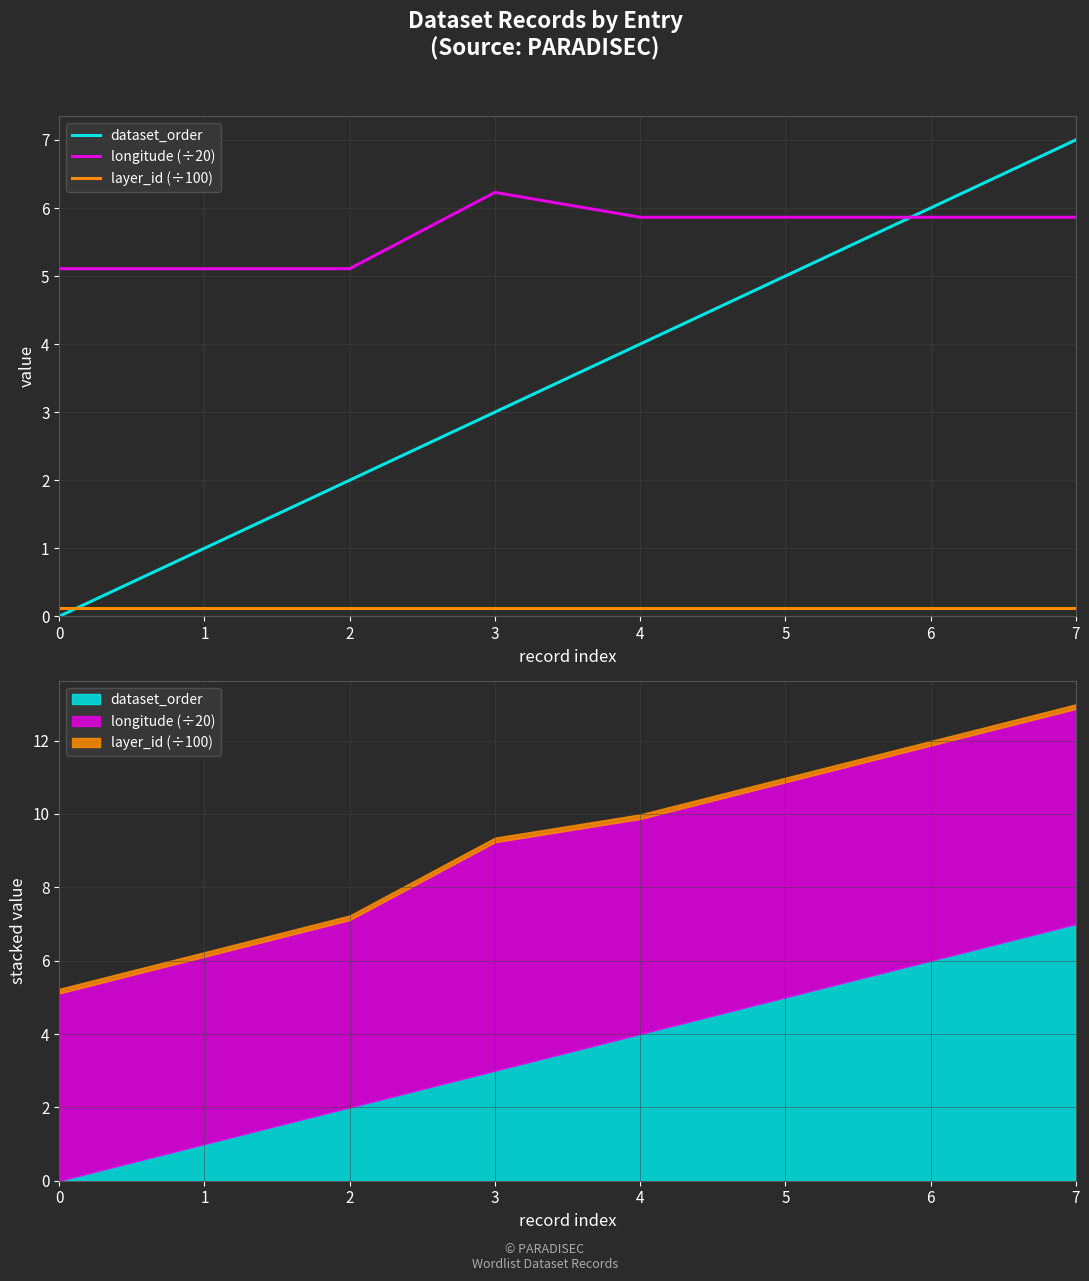

What is the value of the dataset_order point at the 3rd from the left?

2.0